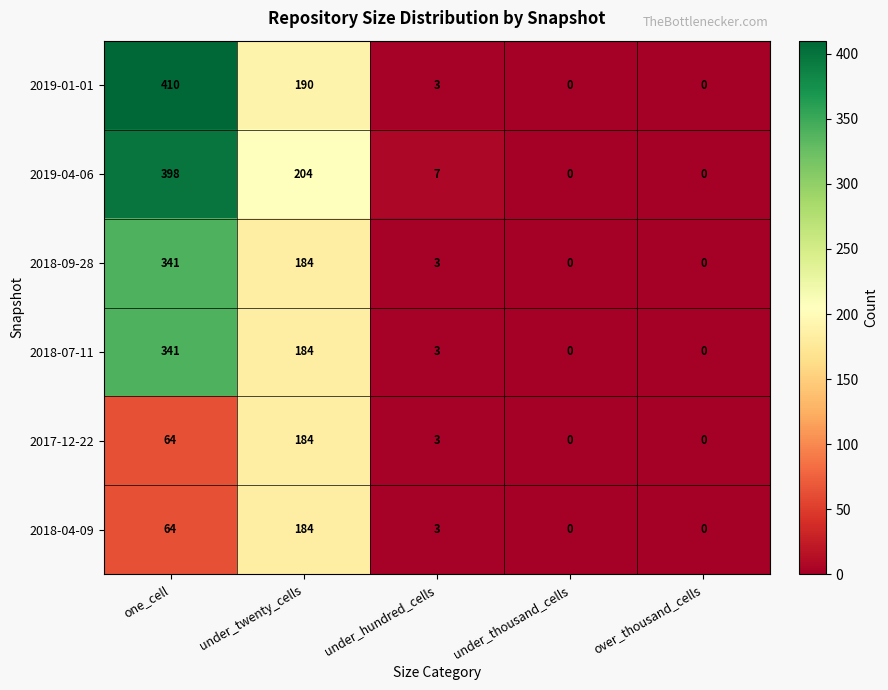

At which label does 2018-07-11 first exceed 3?

one_cell